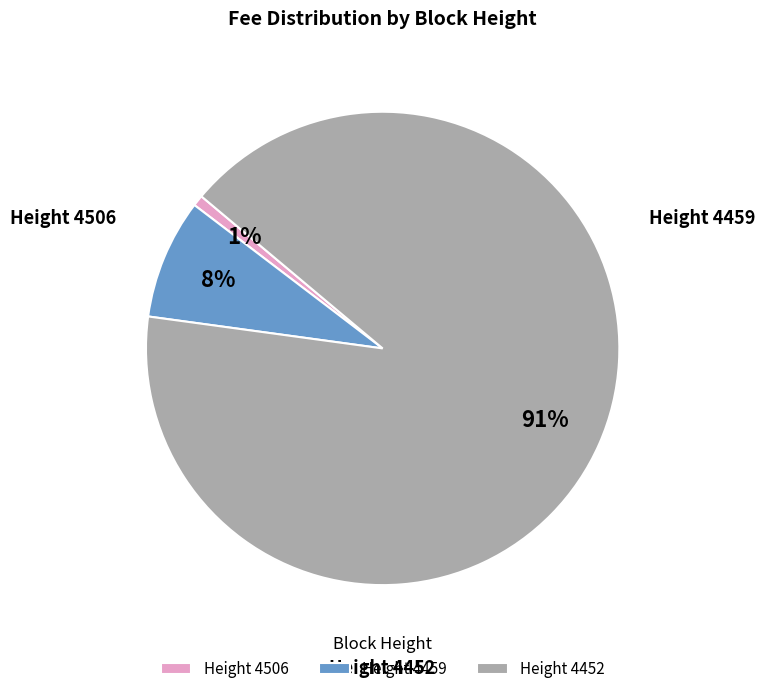

Does Height 4452 represent more than half of the total?

Yes